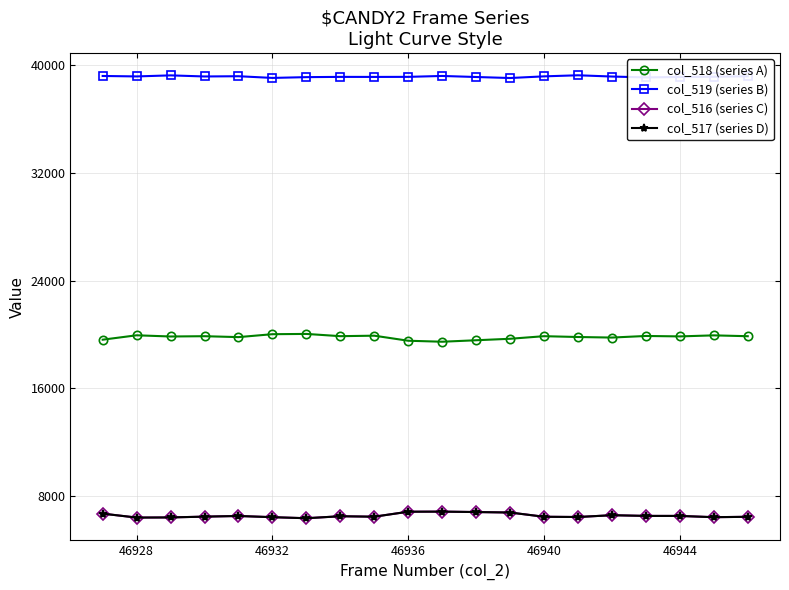

True or false: col_517 (series D) and col_518 (series A) cross at least once.

False